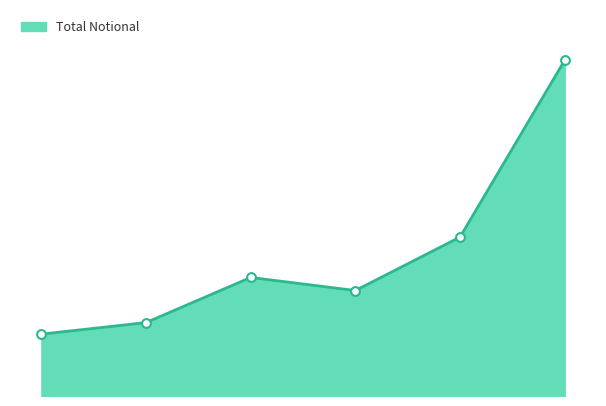

Does the chart have visible grid lines?

No